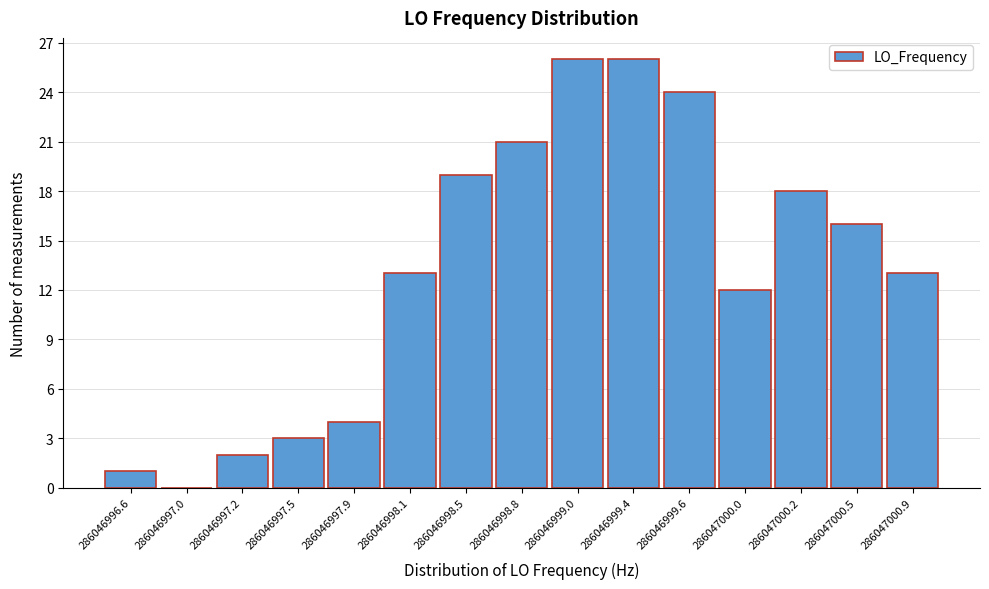

What is the height of the bar covering 286047000.7 to 286047001.0 on the x-axis? The values are not printed on the chart, so give them approximately, as read against the axis.

13